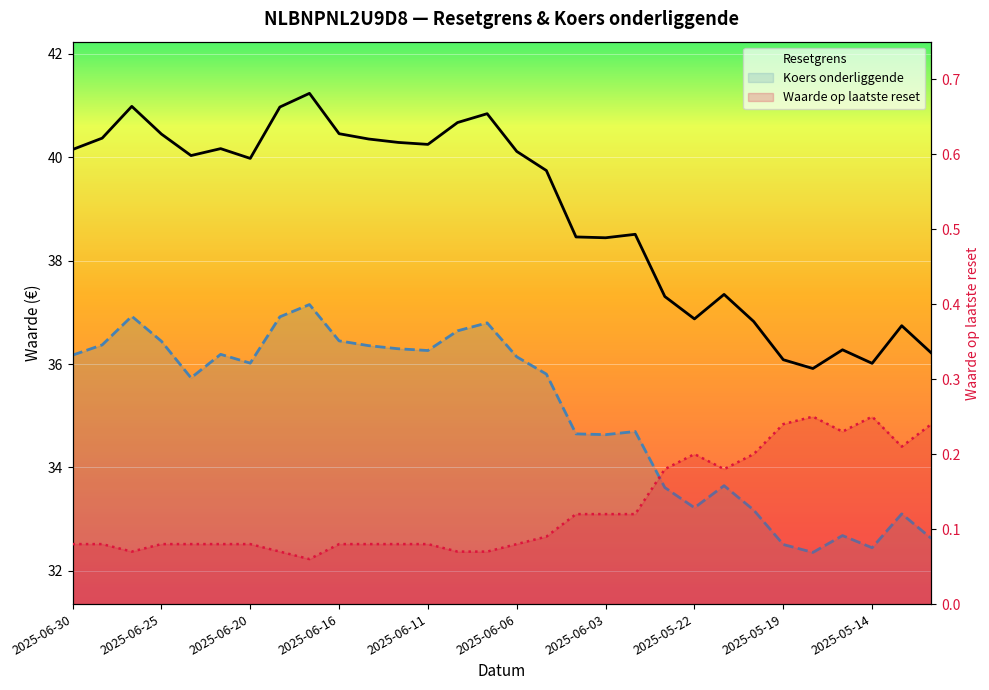

Which series has the largest range (max minus min)?

Resetgrens